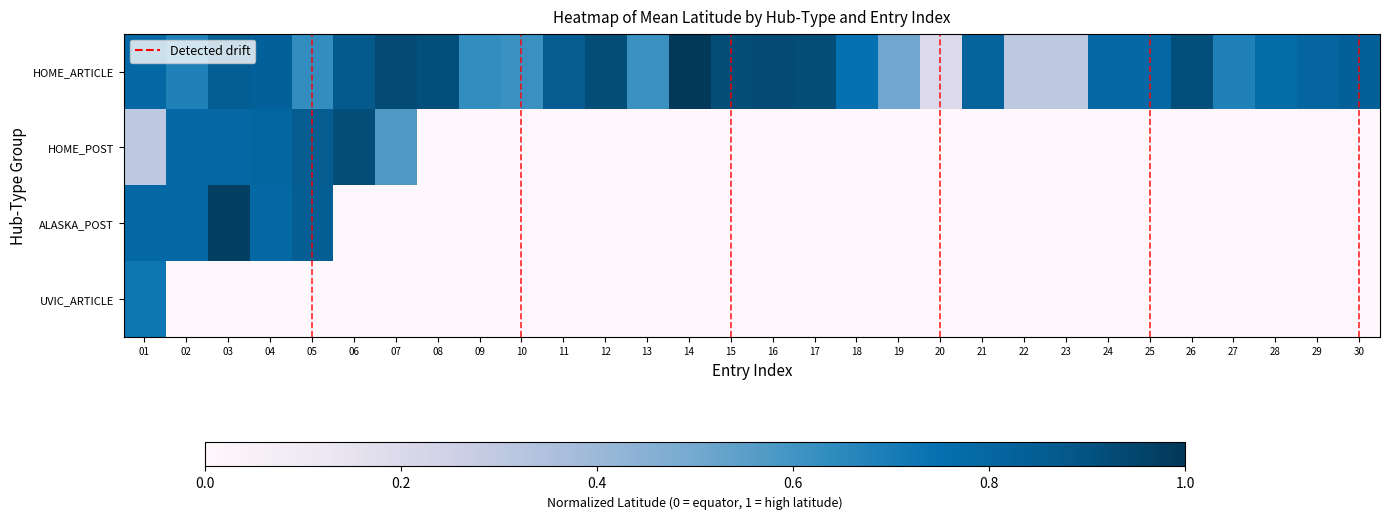

Reading left to right, extract all data points from this chart.

HOME_ARTICLE: 0.8	0.7	0.8	0.8	0.6	0.9	0.9	0.9	0.6	0.6	0.9	0.9	0.6	1.0	0.9	0.9	0.9	0.7	0.5	0.2	0.8	0.3	0.3	0.8	0.8	0.9	0.7	0.8	0.8	0.8
HOME_POST: 0.3	0.8	0.8	0.8	0.9	0.9	0.6	0.0	0.0	0.0	0.0	0.0	0.0	0.0	0.0	0.0	0.0	0.0	0.0	0.0	0.0	0.0	0.0	0.0	0.0	0.0	0.0	0.0	0.0	0.0
ALASKA_POST: 0.8	0.8	1.0	0.8	0.8	0.0	0.0	0.0	0.0	0.0	0.0	0.0	0.0	0.0	0.0	0.0	0.0	0.0	0.0	0.0	0.0	0.0	0.0	0.0	0.0	0.0	0.0	0.0	0.0	0.0
UVIC_ARTICLE: 0.7	0.0	0.0	0.0	0.0	0.0	0.0	0.0	0.0	0.0	0.0	0.0	0.0	0.0	0.0	0.0	0.0	0.0	0.0	0.0	0.0	0.0	0.0	0.0	0.0	0.0	0.0	0.0	0.0	0.0